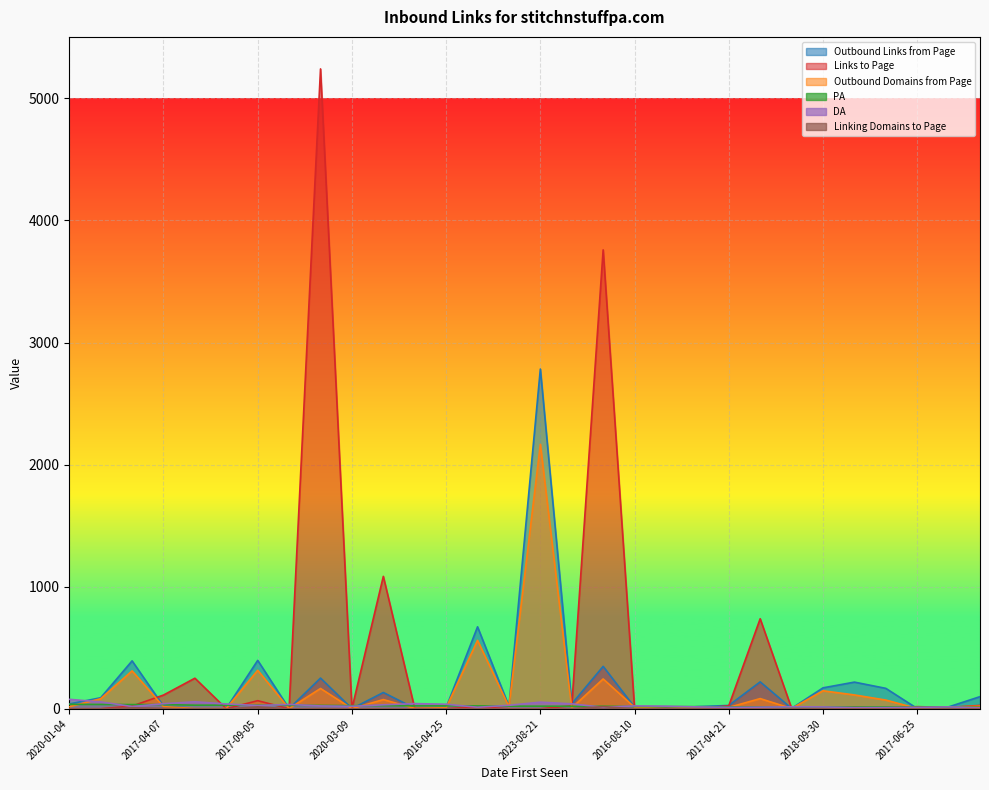

What is the value of the Outbound Links from Page point at the 7th from the left?

397